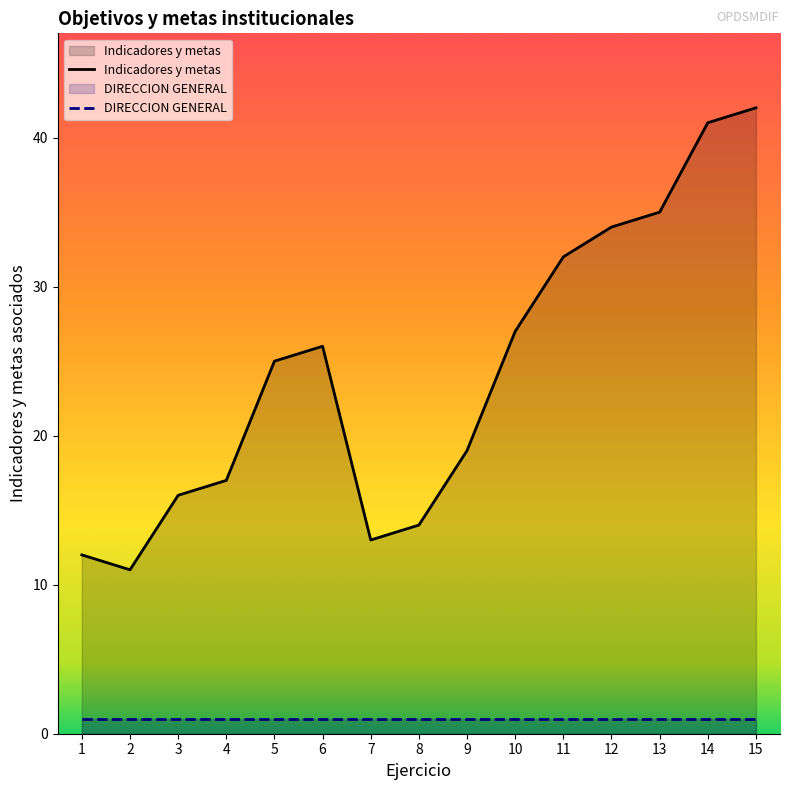

True or false: the data shows 74 at 14.

False